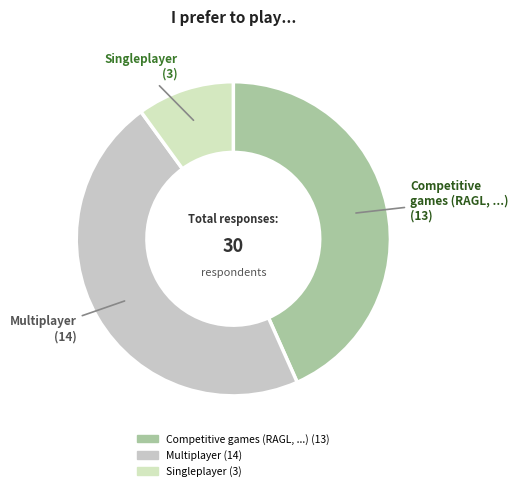

The Multiplayer slice represents 47% of the pie. True or false?

True